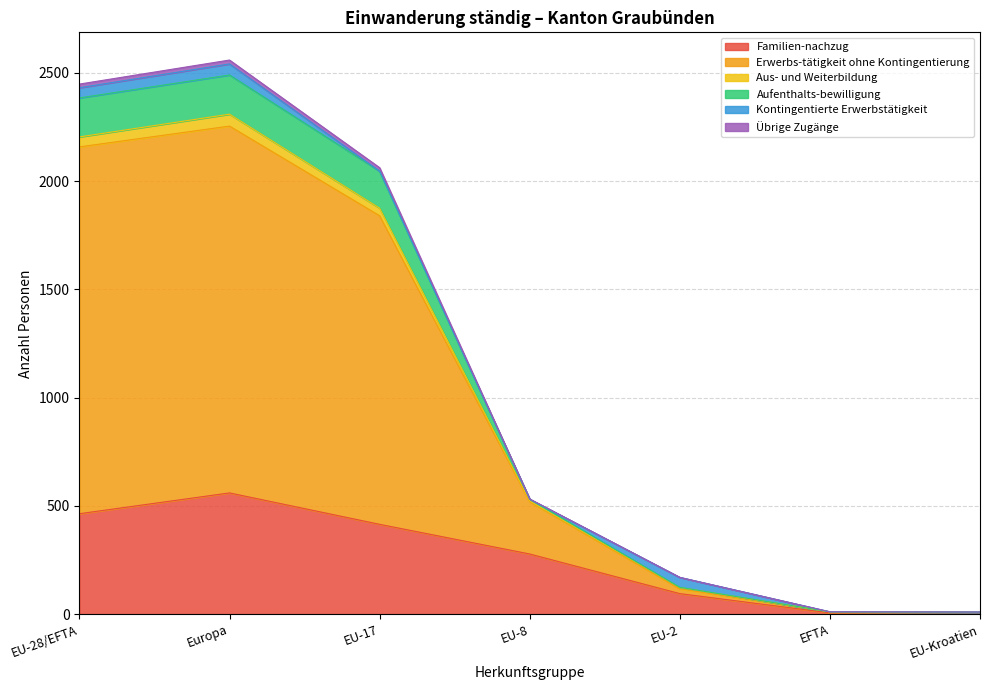

What is the maximum value shown in the chart?

2559